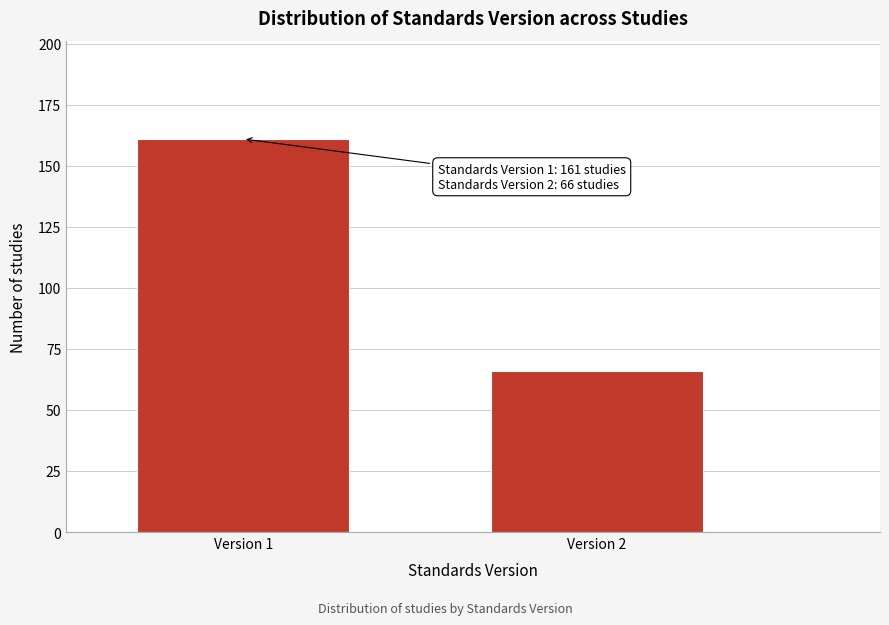

Reading left to right, extract all data points from this chart.

161	66